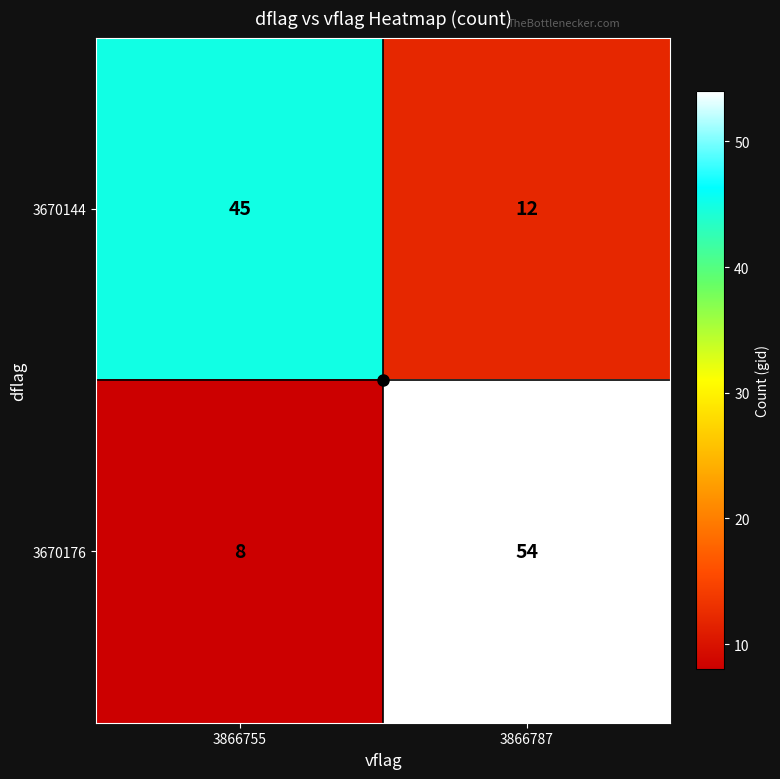

Count the number of categories in the chart.

2